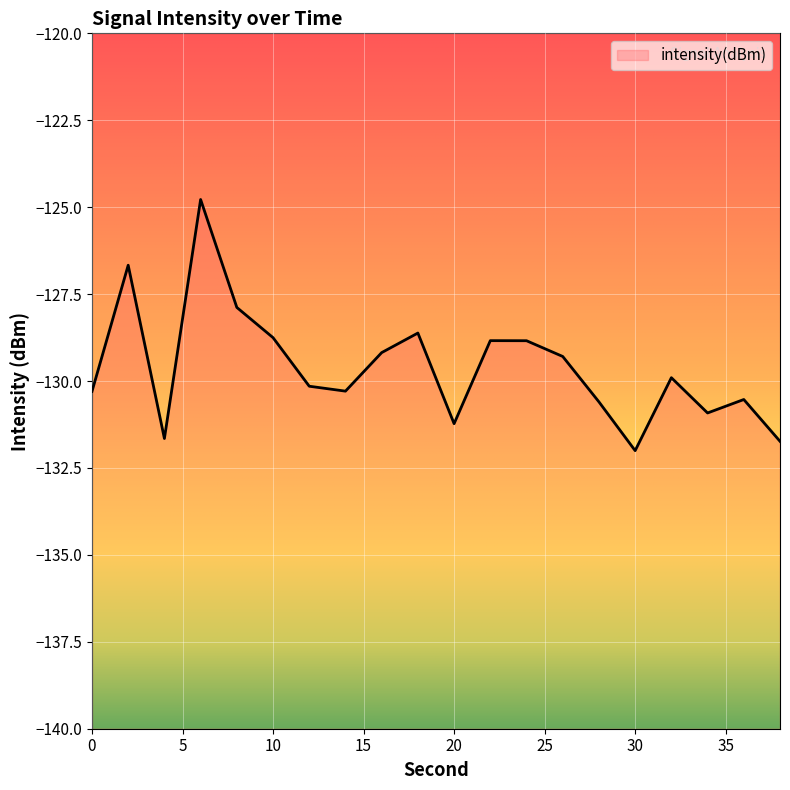

What is the change in value from 8 to 24?

-1.0